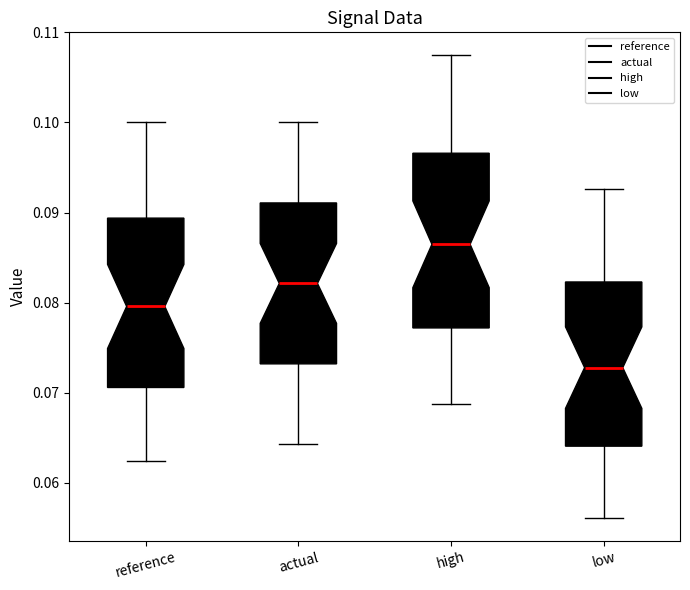

Which box has the highest median line?

high